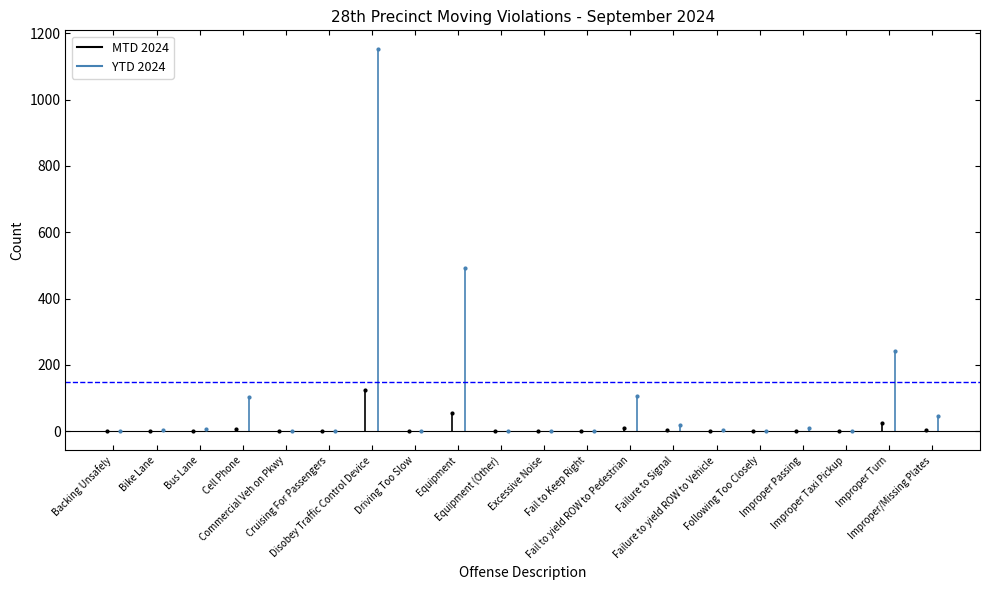

Reading right to left, list all the values displayed in this chart.

MTD 2024: 3	24	0	2	0	0	3	9	0	0	0	54	0	123	0	0	6	0	0	0
YTD 2024: 46	243	0	9	1	3	19	106	0	0	0	492	0	1151	0	0	104	6	4	1